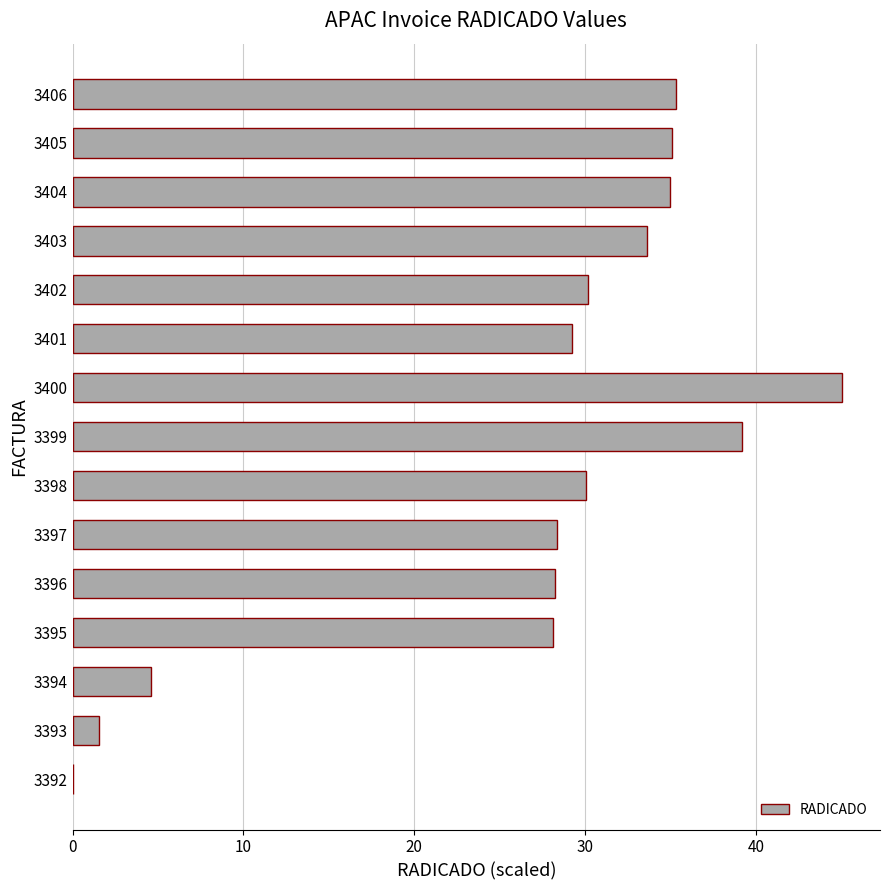

Which has a higher value, 3398 or 3392?

3398